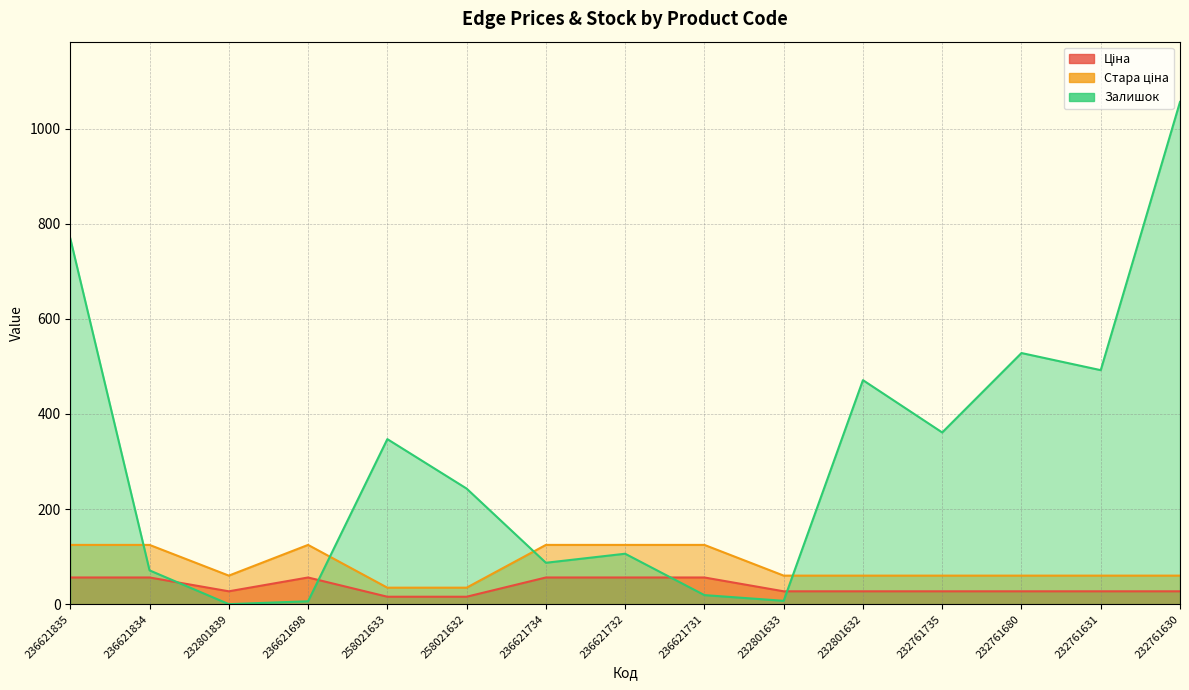

List the labels in order of Стара ціна value, largest first.

236621835, 236621834, 236621698, 236621734, 236621732, 236621731, 232801839, 232801633, 232801632, 232761735, 232761680, 232761631, 232761630, 258021633, 258021632